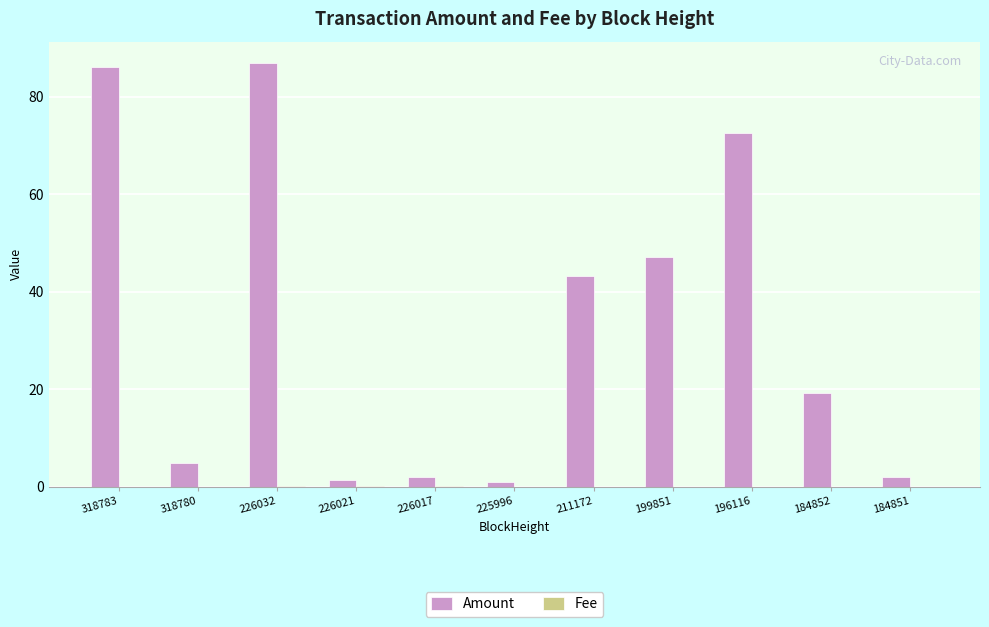

Which series has the largest total across all categories?

Amount